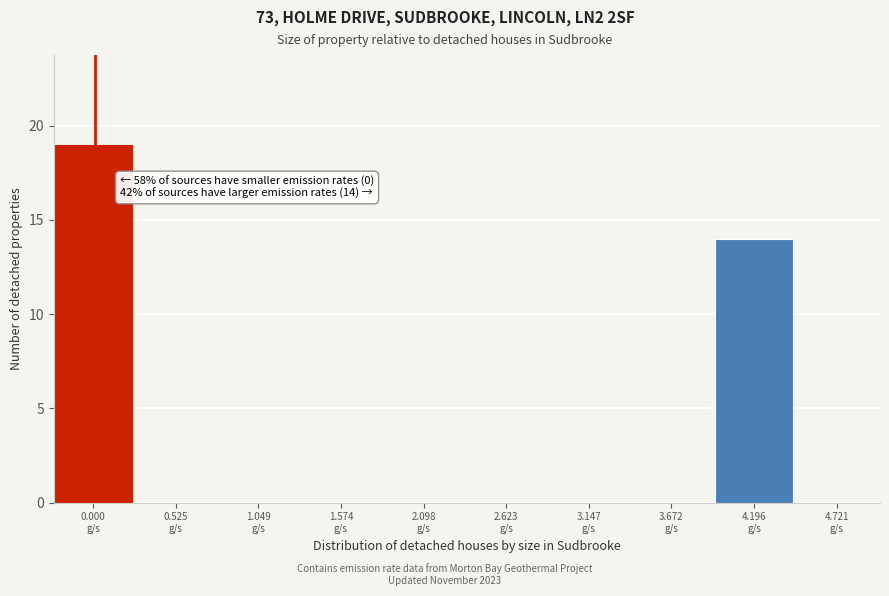

What is the sum of all values?

33